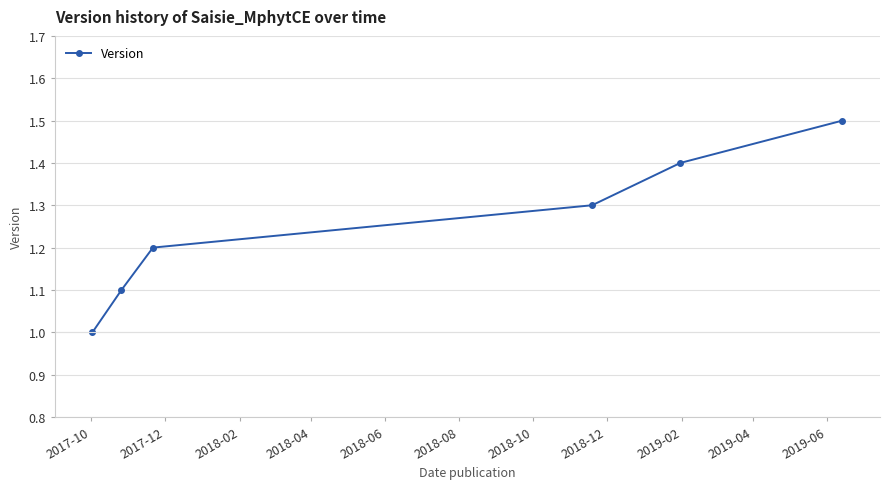

How many categories are shown in the chart?

6